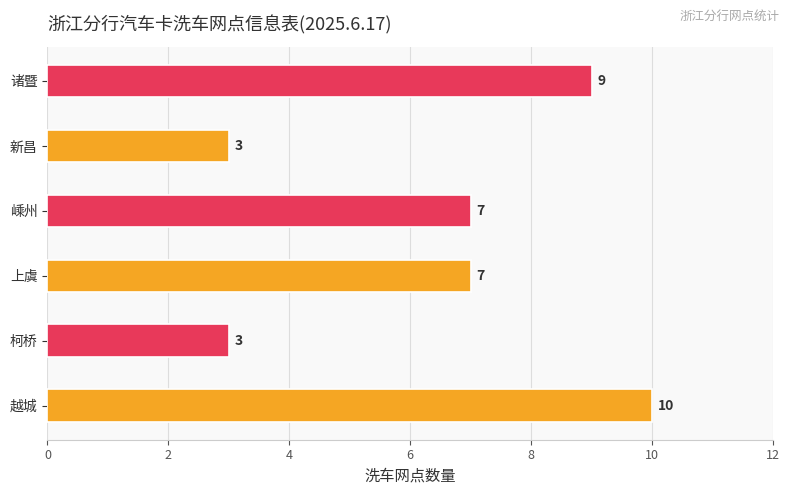

How many categories are shown in the chart?

6